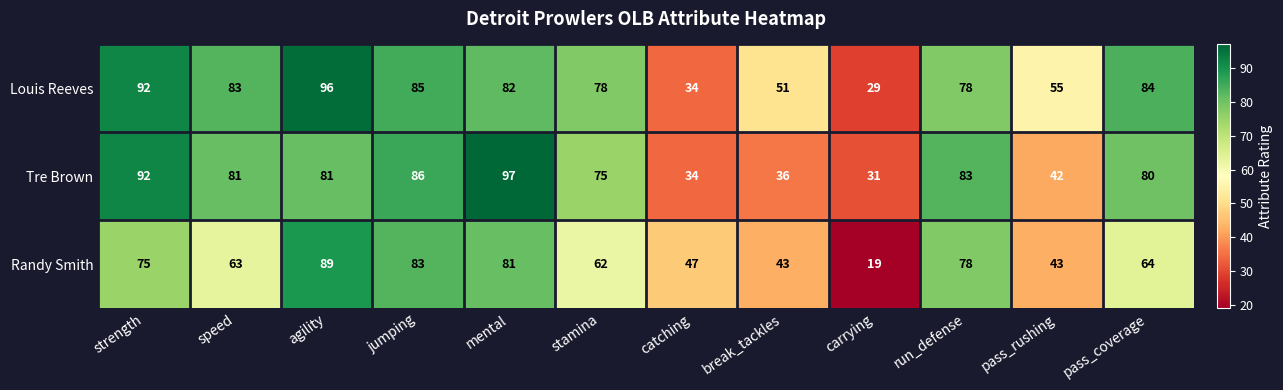

What is the total value across all series at pass_coverage?

228